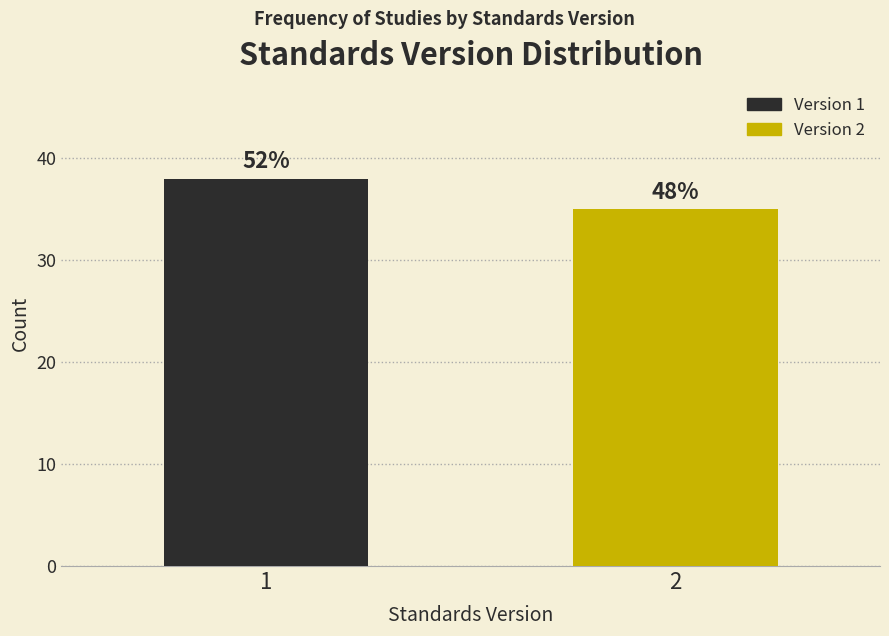

How many bars are there in total?

2